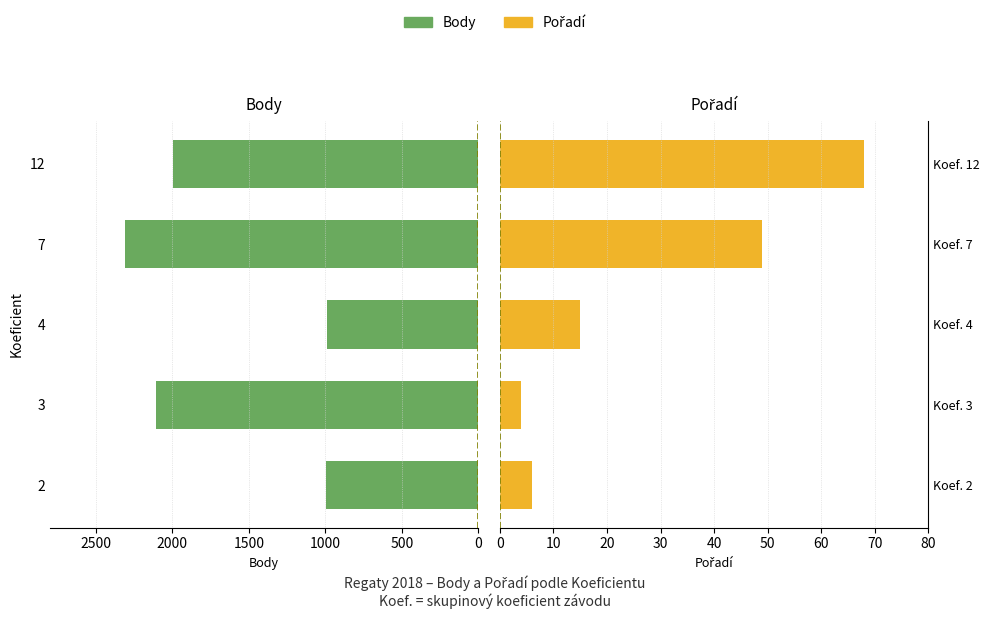

Is it true that Body equals -1706 at 4?

False